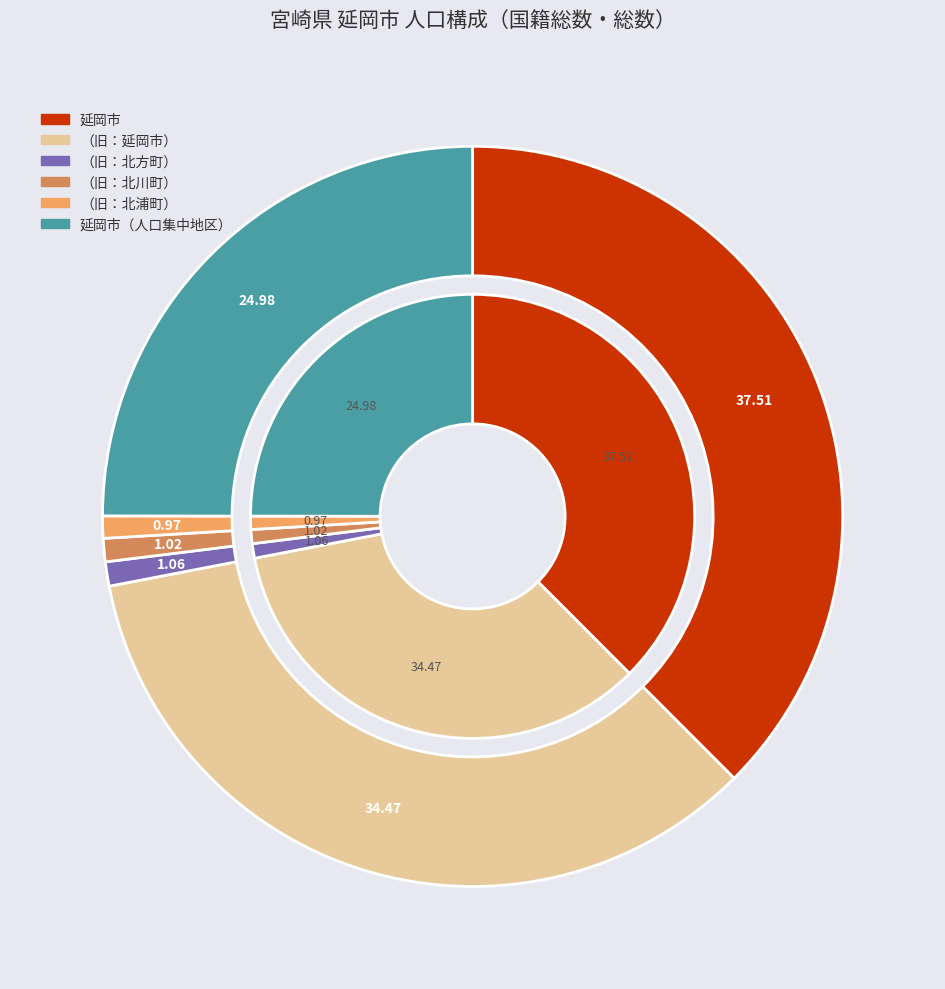

Approximately how many times larger is the value at （旧：北浦町） compared to （旧：北方町）?

0.9